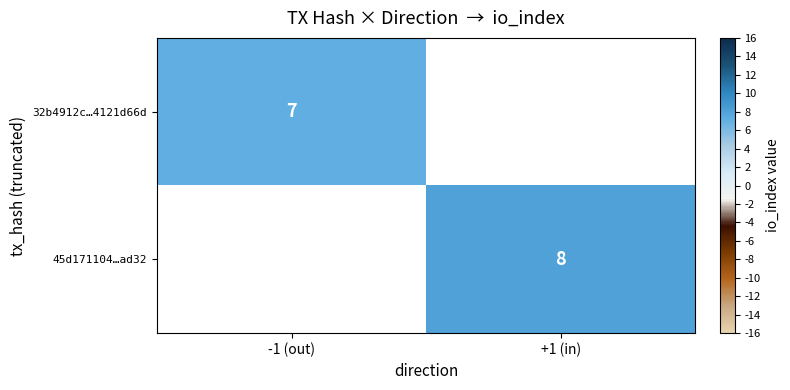

The value of 45d171104…ad32 at +1 (in) is 11.6. True or false?

False